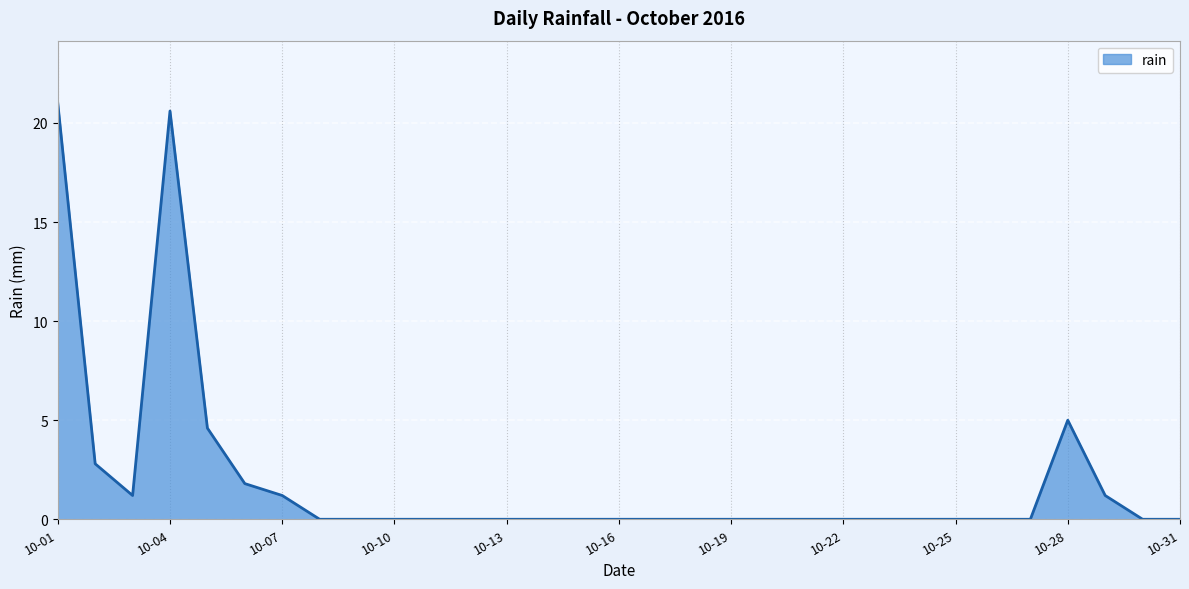

What is the maximum value shown in the chart?

21.0